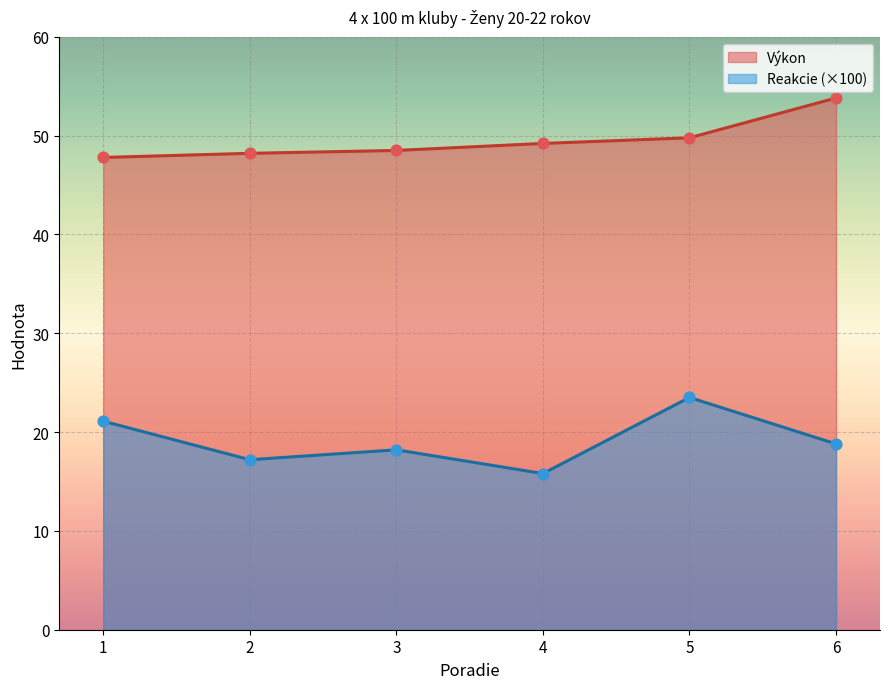

Which series has the largest total across all categories?

Výkon